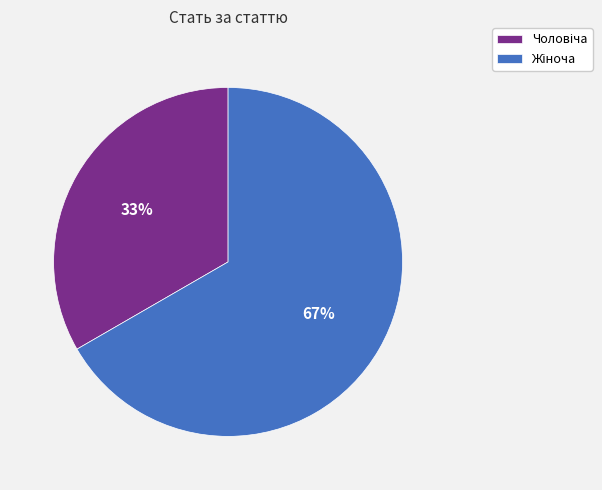

Is there a majority slice in this chart?

Yes